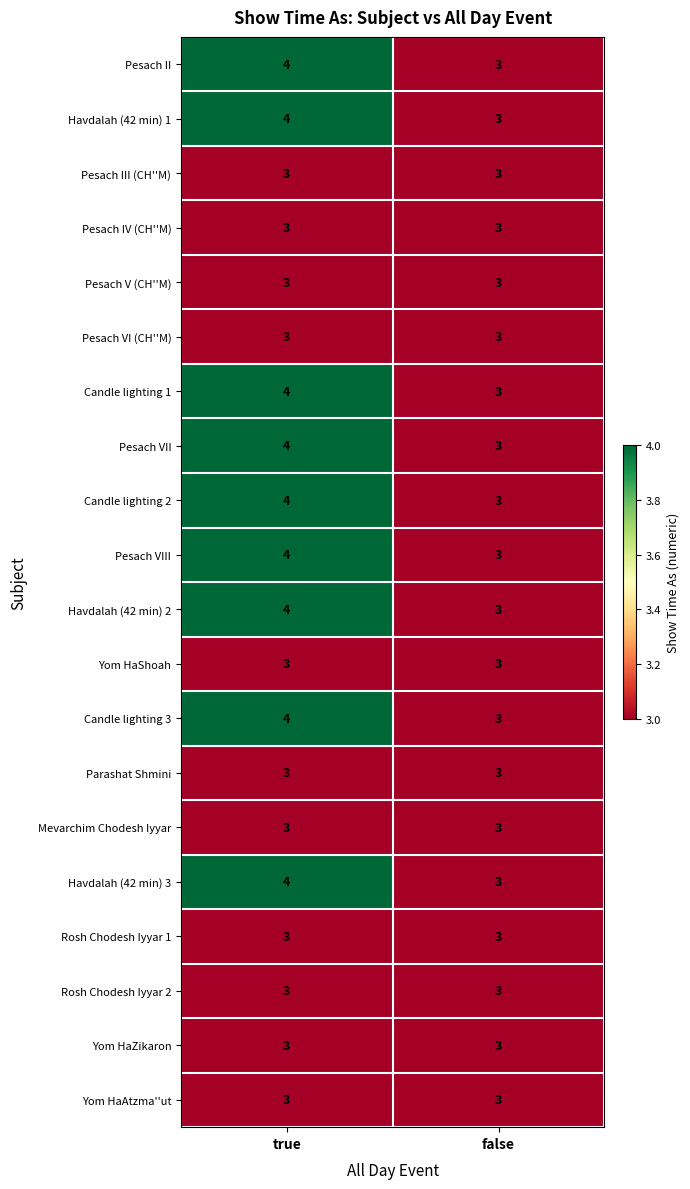

What is the sum of the Pesach VI (CH''M) values at true and false?

6